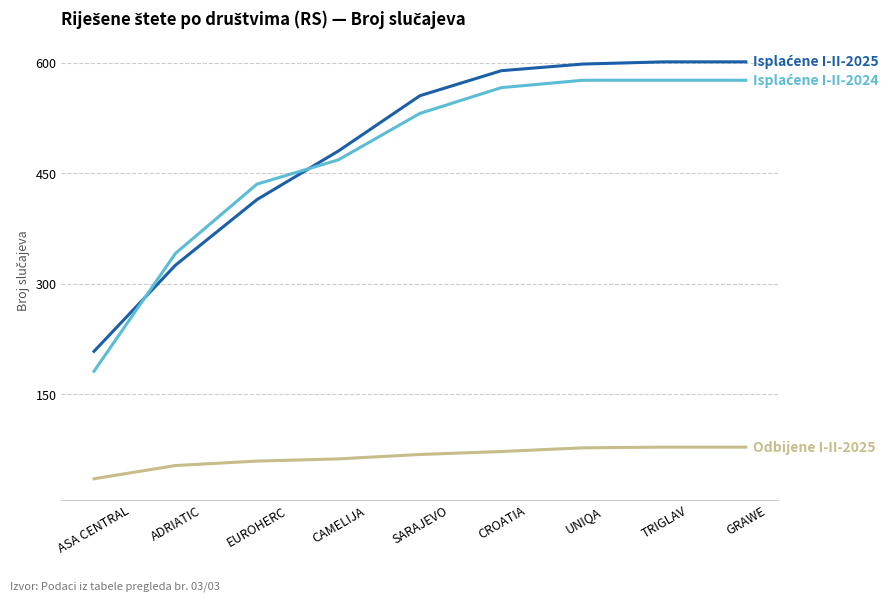

What is the spread (max minus min) of values at SARAJEVO?

487